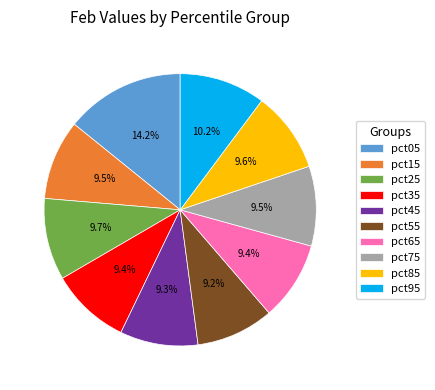

Which has a higher value, pct35 or pct05?

pct05